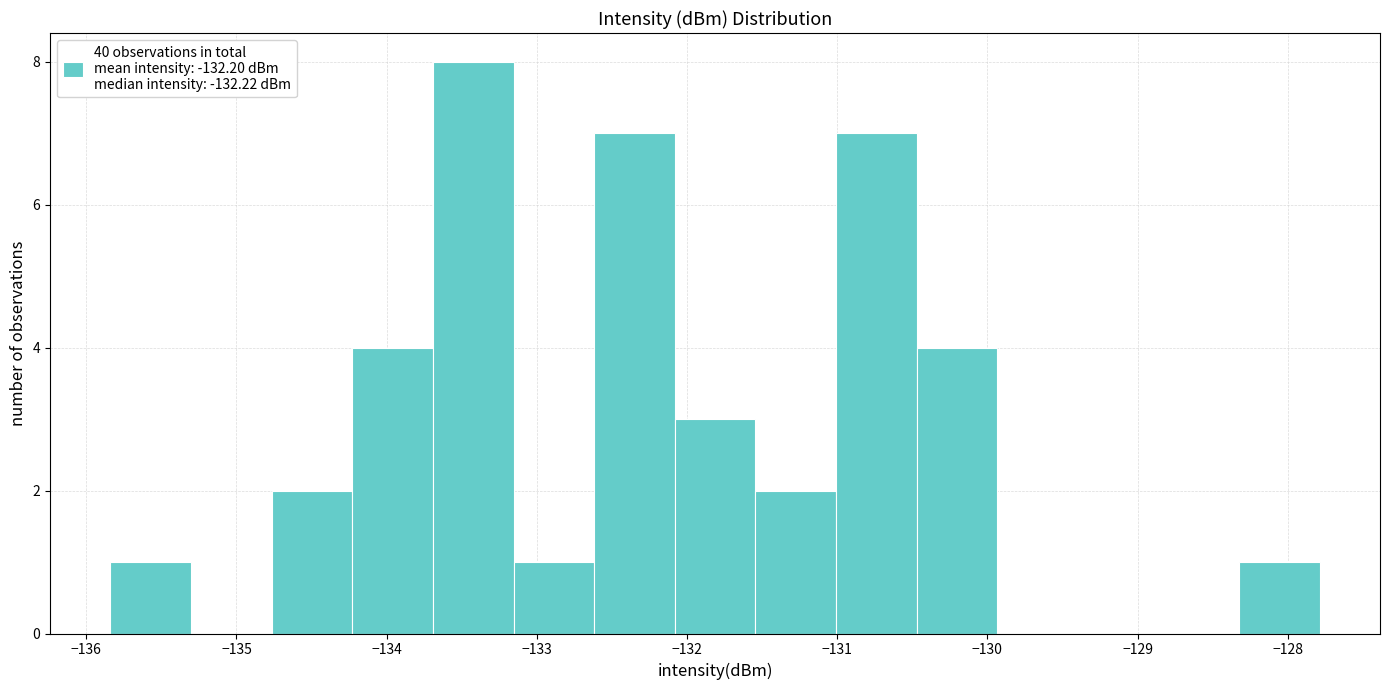

How tall is the bar that spans -134.8 to -134.2 on the x-axis? Neither the bar edges nor the heights are printed on the chart, so give them approximately, as read against the axes.

2